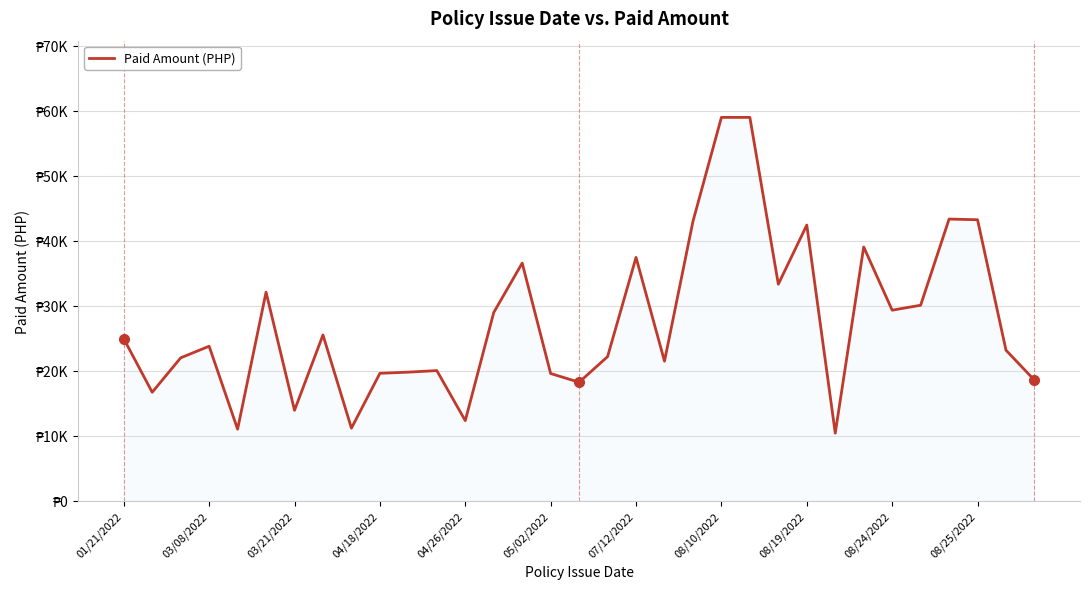

Does the chart display data point markers on the line(s)?

No